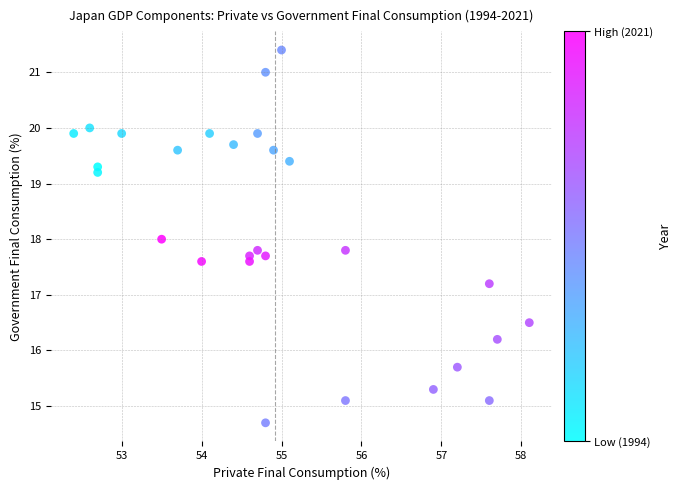

What is the range of Y values (max minus min)?

6.7